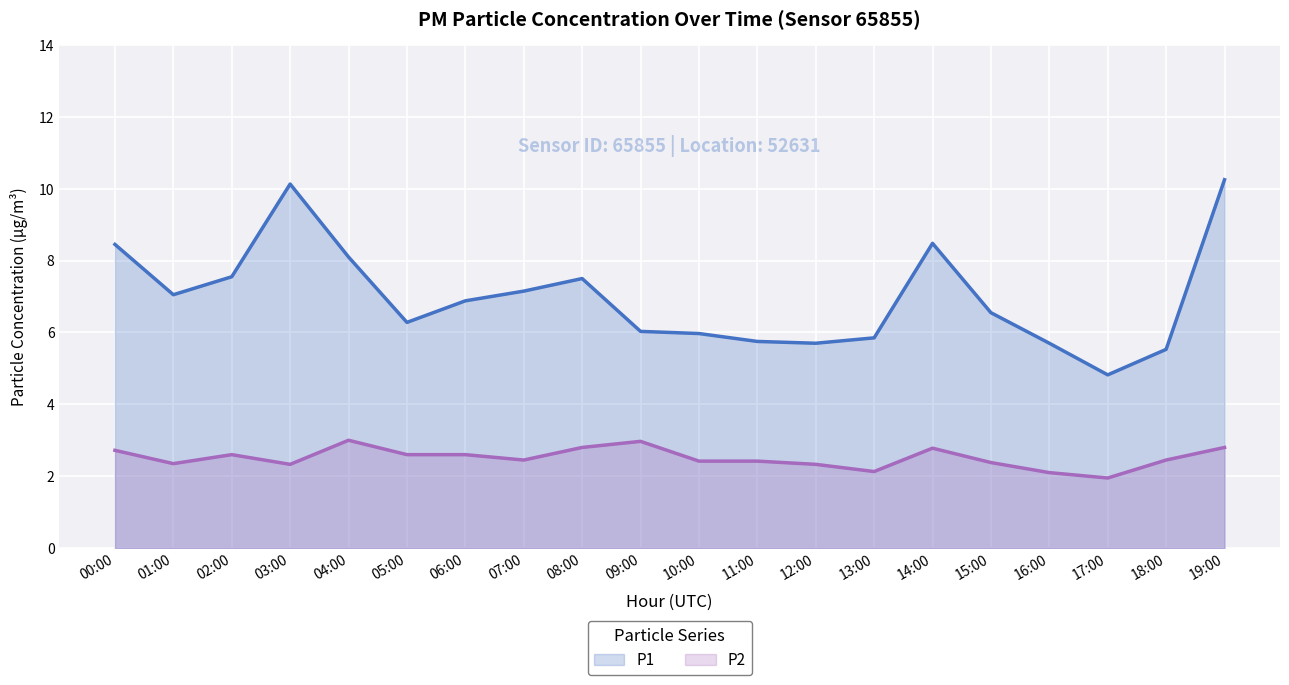

How many data points in P2 (line) are less than 2?

1